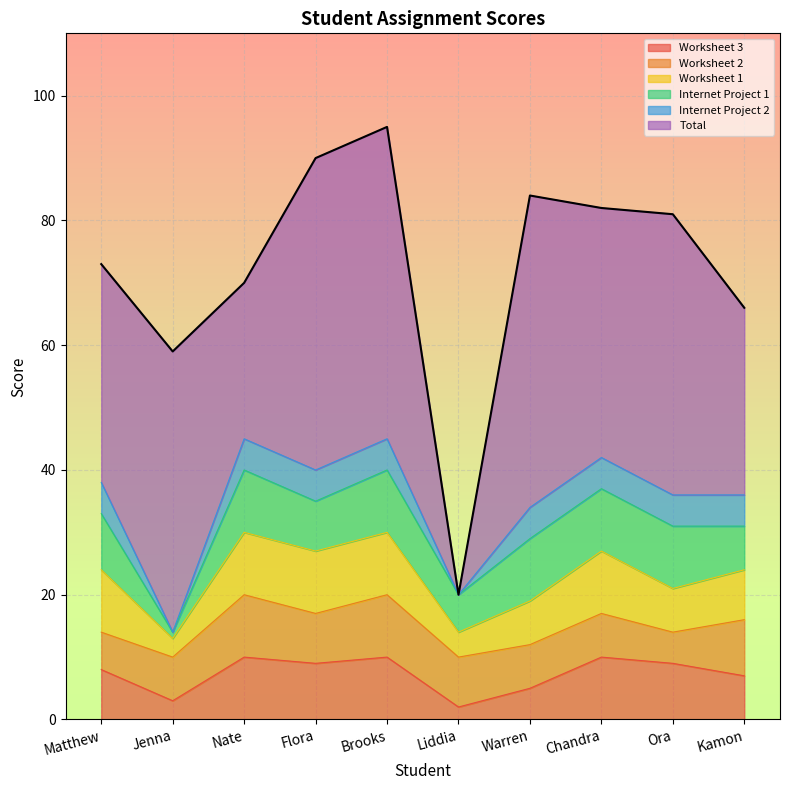

True or false: Worksheet 3 and Internet Project 2 cross at least once.

False